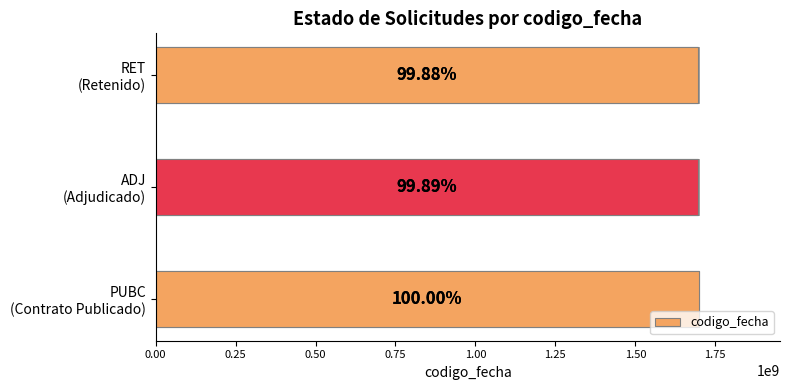

Reading left to right, transcribe all the data shown in this chart.

1697623695	1695809473	1695665080